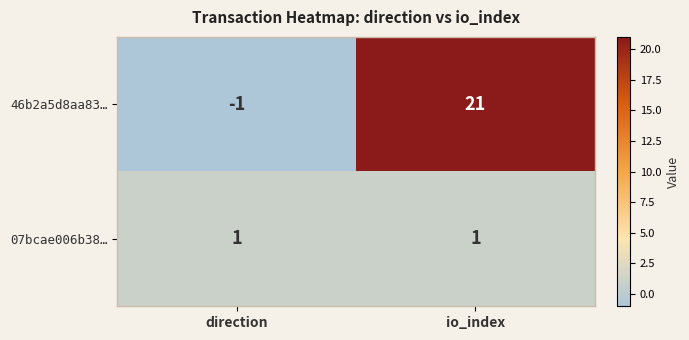

Rank the series by their average value, from lowest to highest.

07bcae006b38…, 46b2a5d8aa83…